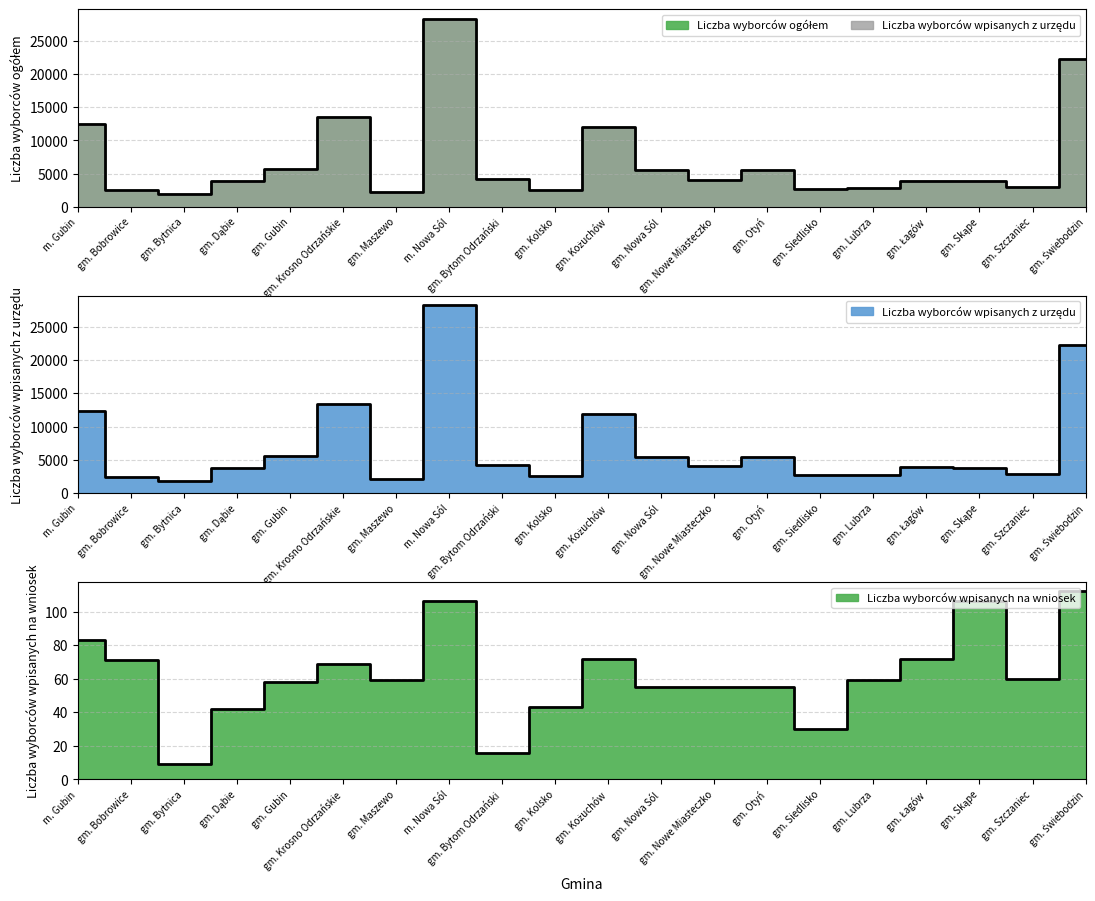

List the labels in order of Liczba wyborców wpisanych z urzędu value, smallest first.

gm. Bytnica, gm. Maszewo, gm. Bobrowice, gm. Kolsko, gm. Siedlisko, gm. Lubrza, gm. Szczaniec, gm. Skąpe, gm. Dąbie, gm. Łagów, gm. Nowe Miasteczko, gm. Bytom Odrzański, gm. Otyń, gm. Nowa Sól, gm. Gubin, gm. Kożuchów, m. Gubin, gm. Krosno Odrzańskie, gm. Świebodzin, m. Nowa Sól